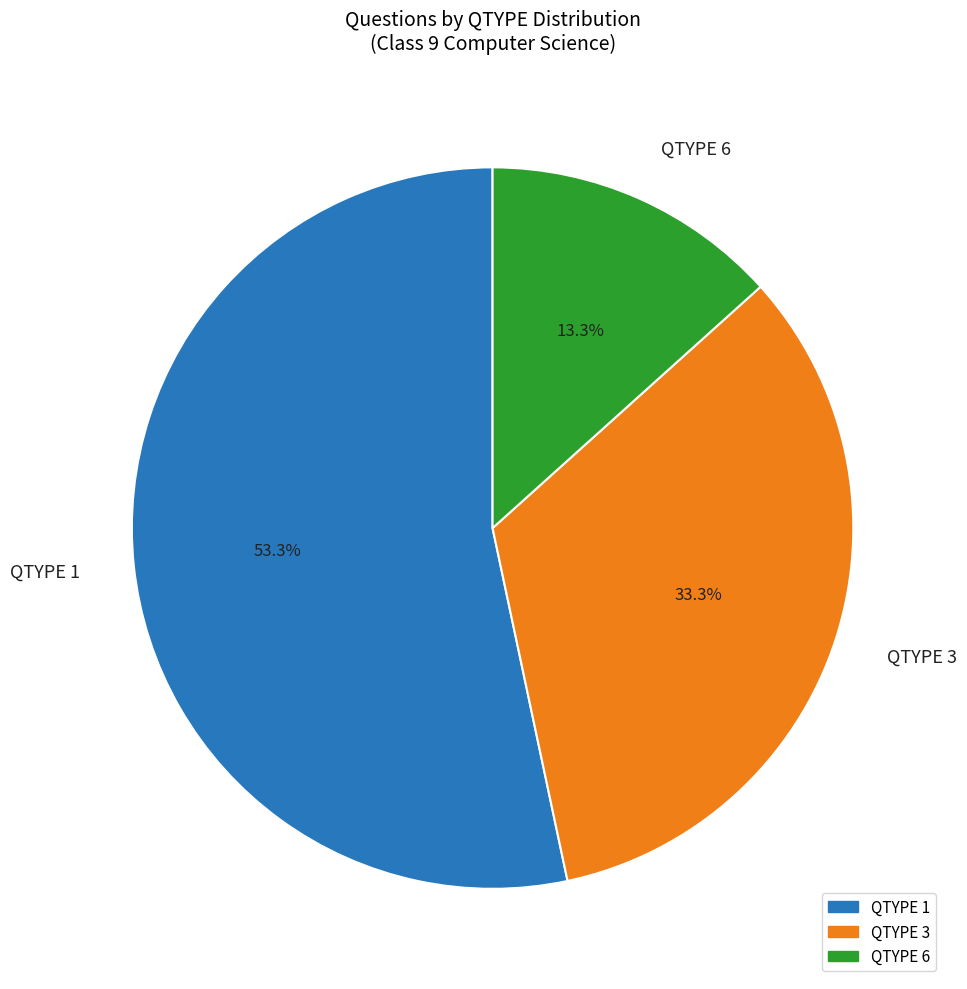

Is it true that QTYPE 6 is 21% of the pie?

False